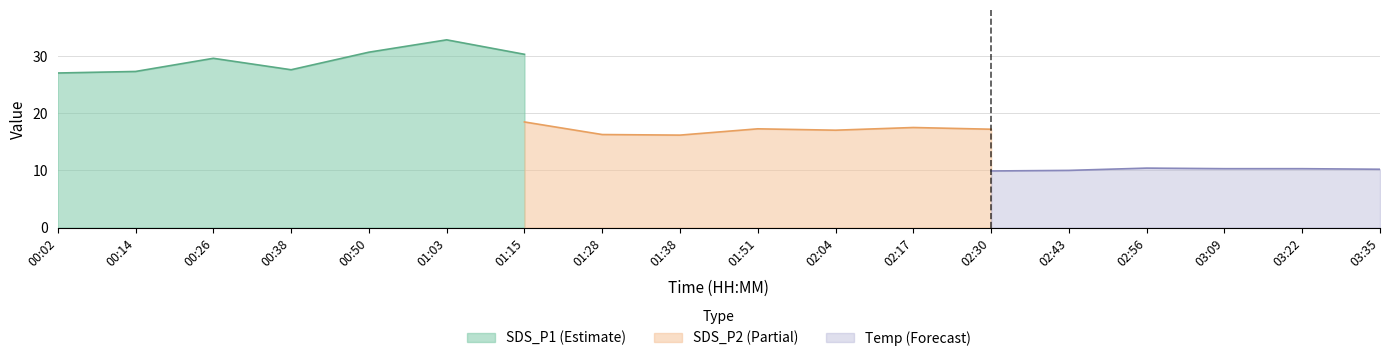

Is it true that SDS_P1 (Estimate) equals 30.3 at 01:15?

True